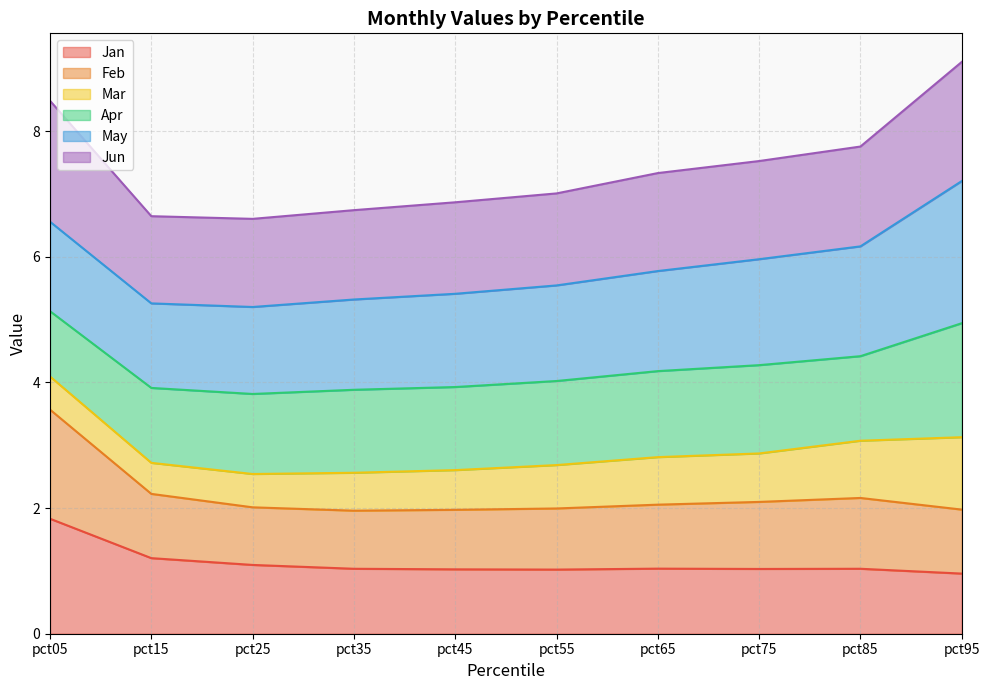

How many lines are shown in the chart?

6